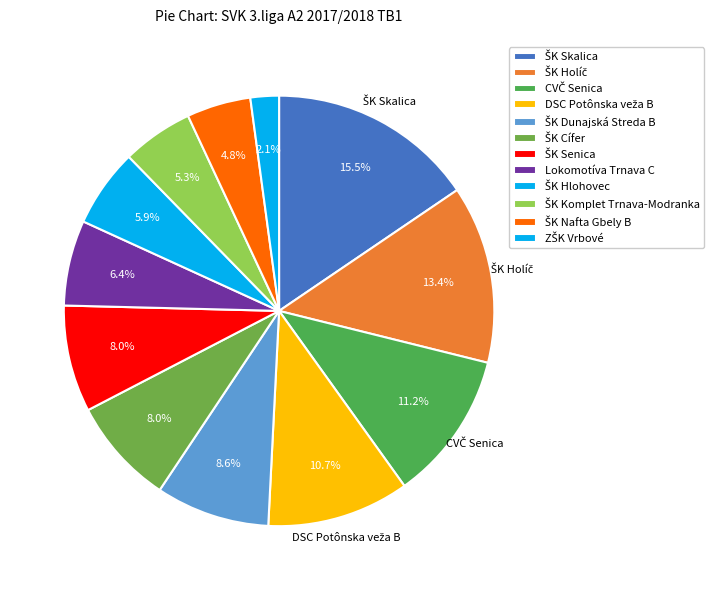

How many segments does this pie chart have?

12